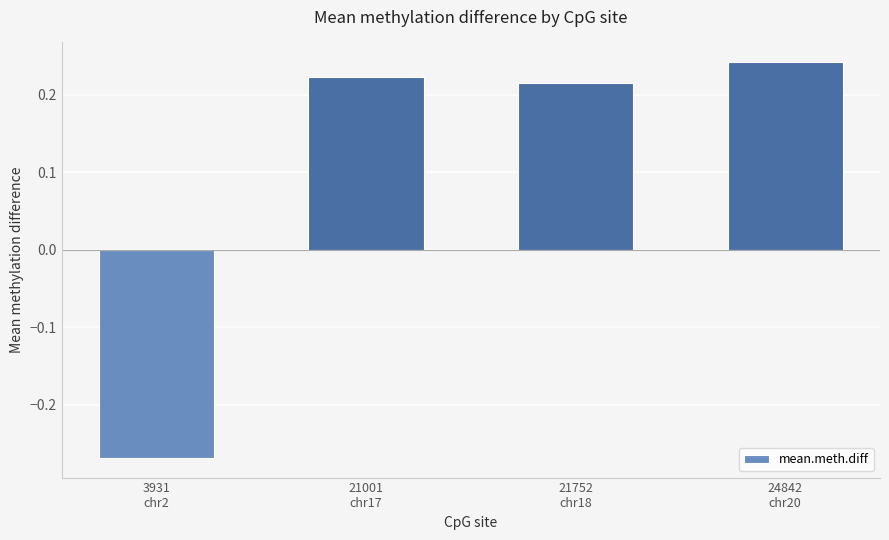

At which label is the value closest to 0?

21752
chr18